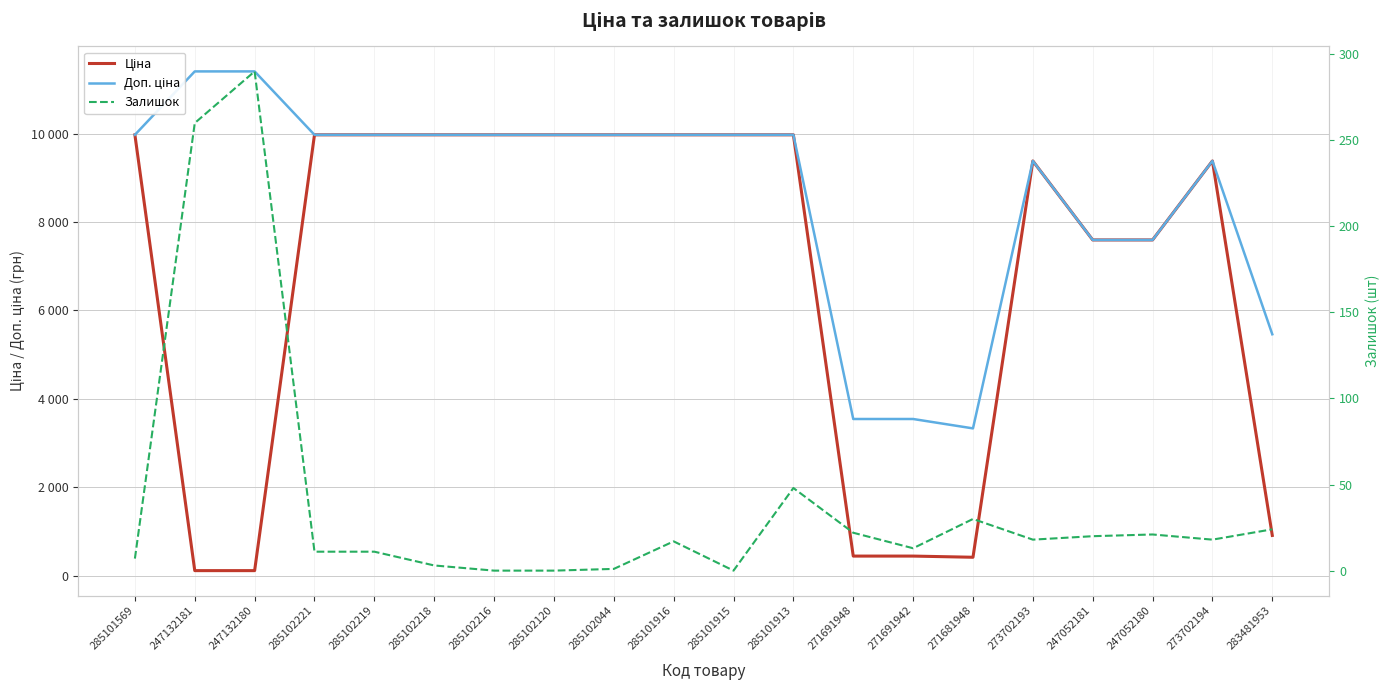

What is the average value of the Ціна series?

6807.6